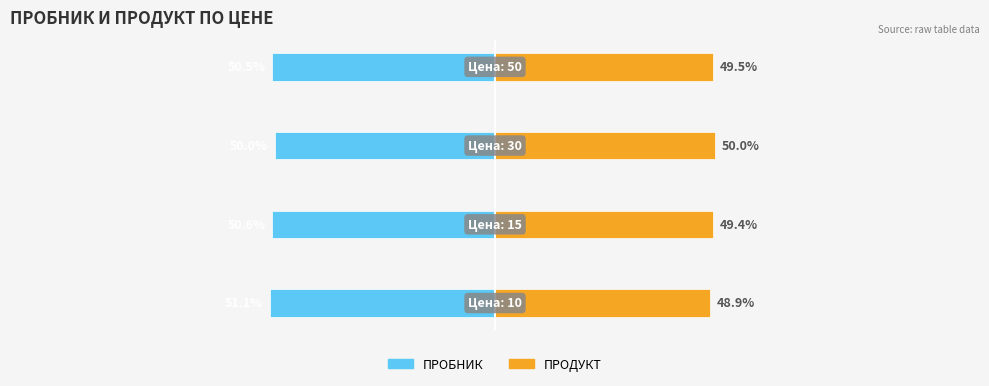

What is the difference between the maximum and minimum values in the ПРОДУКТ series?

1.1